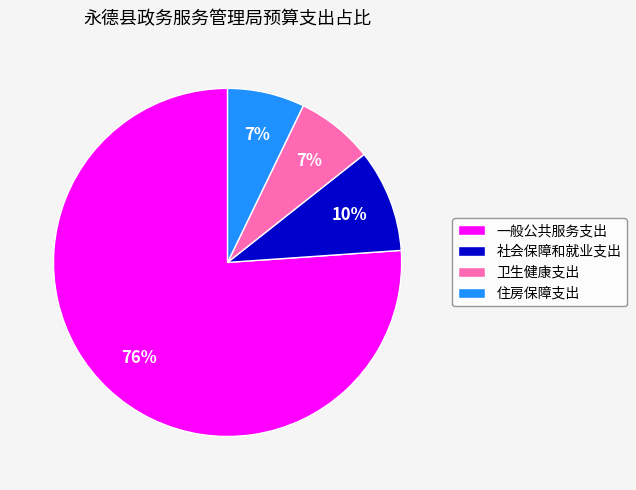

To the nearest percent, what is the average slice percentage?

25%